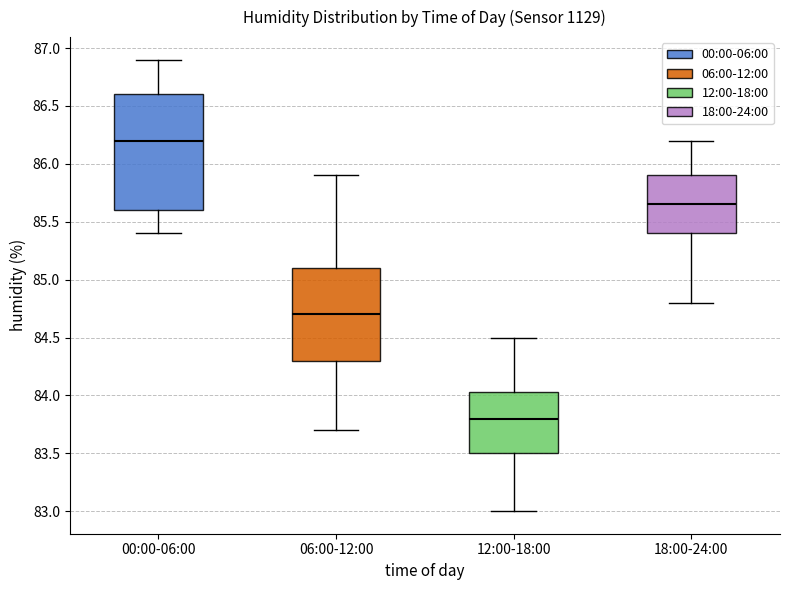

Reading left to right, transcribe this box plot: for each box, give where its median line is, the range the box spans, and where its two whiskers end, as read against the y-axis. The values are not printed on the chart, so give them approximately, as read against the axis.

00:00-06:00: median 86.20, box 85.60 to 86.60, whiskers 85.40 to 86.90
06:00-12:00: median 84.70, box 84.30 to 85.10, whiskers 83.70 to 85.90
12:00-18:00: median 83.80, box 83.50 to 84.05, whiskers 83.00 to 84.50
18:00-24:00: median 85.65, box 85.40 to 85.90, whiskers 84.80 to 86.20